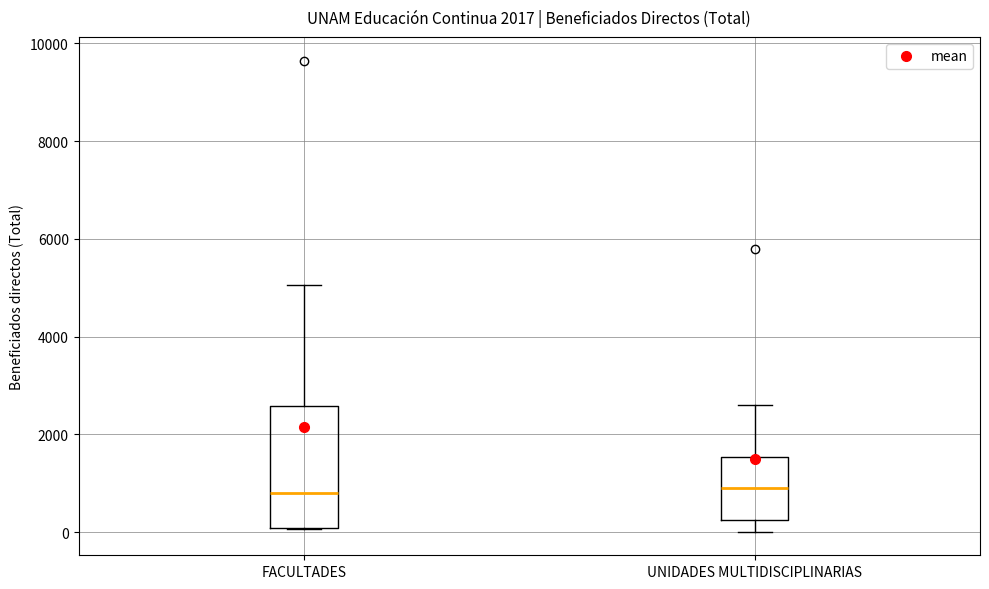

Where does the lower whisker of the box for UNIDADES MULTIDISCIPLINARIAS end on the y-axis? The values are not printed on the chart, so give them approximately, as read against the axis.

0